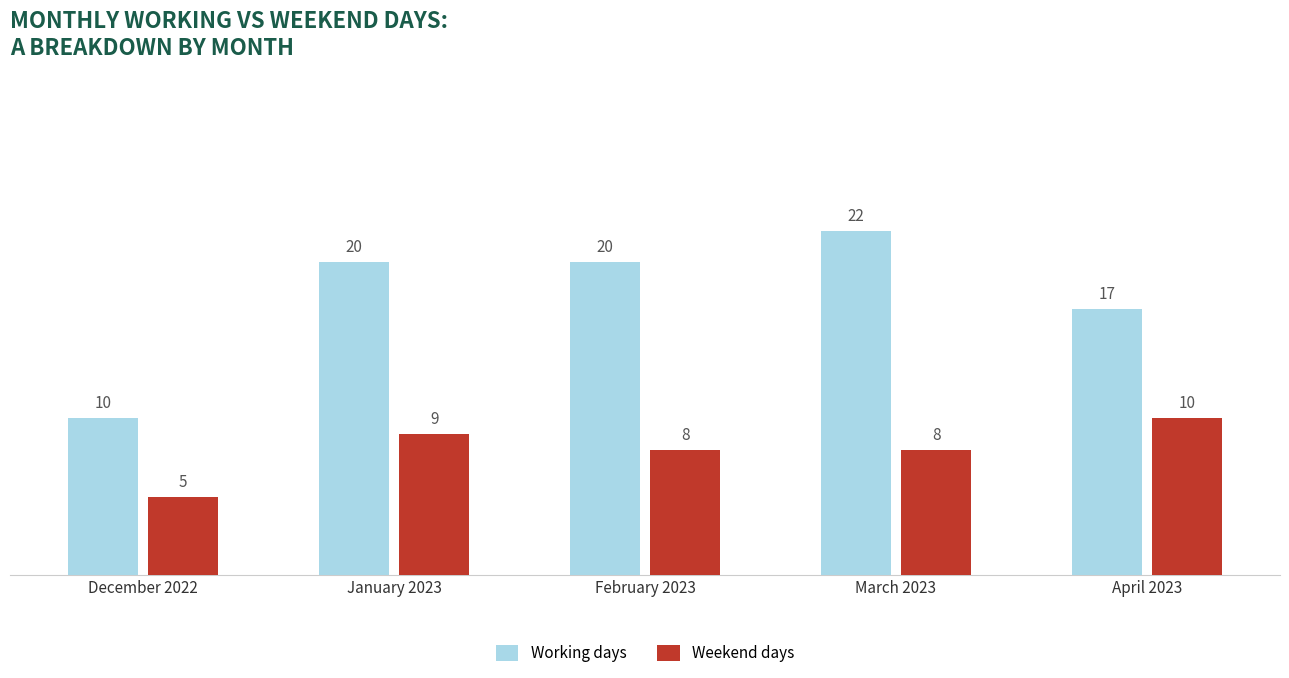

Between January 2023 and February 2023, which series saw the biggest shift?

Weekend days